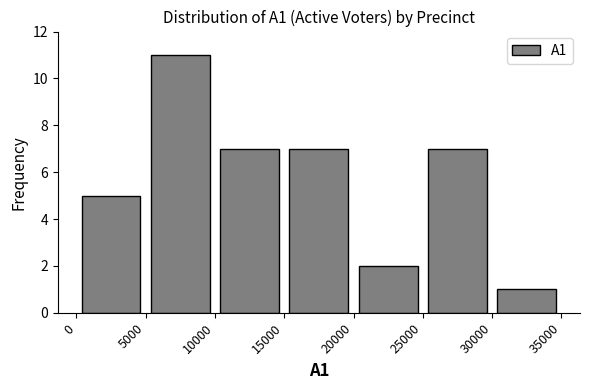

Reading left to right, transcribe this chart: for each bar, give the range it covers on the x-axis and its height. The values are not printed on the chart, so give them approximately, as read against the axis.

0 to 5000: 5
5000 to 10000: 11
10000 to 15000: 7
15000 to 20000: 7
20000 to 25000: 2
25000 to 30000: 7
30000 to 35000: 1